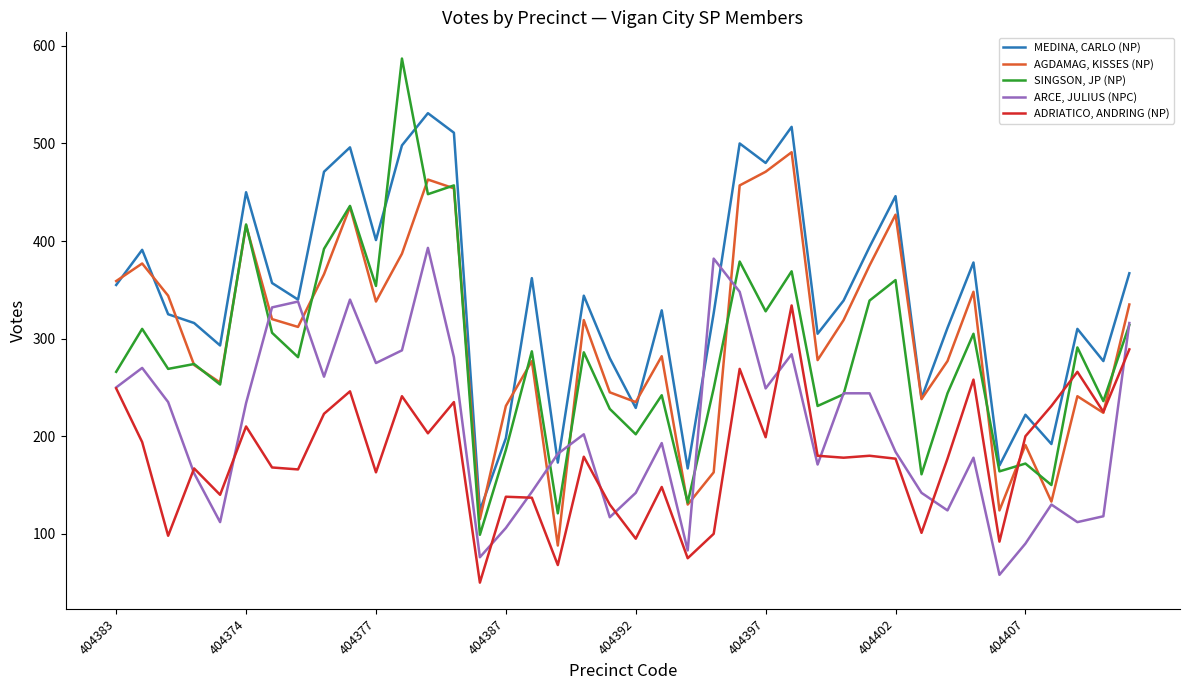

True or false: MEDINA, CARLO (NP) and SINGSON, JP (NP) intersect in this chart.

True